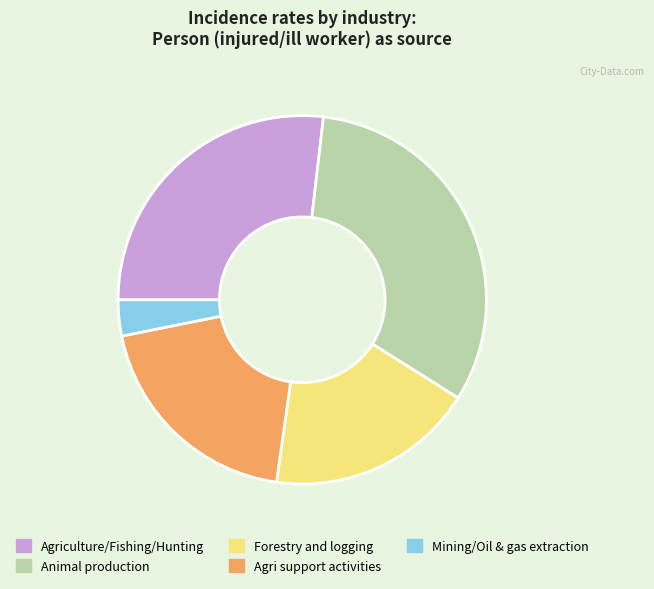

Is there any slice that represents more than half of the pie?

No